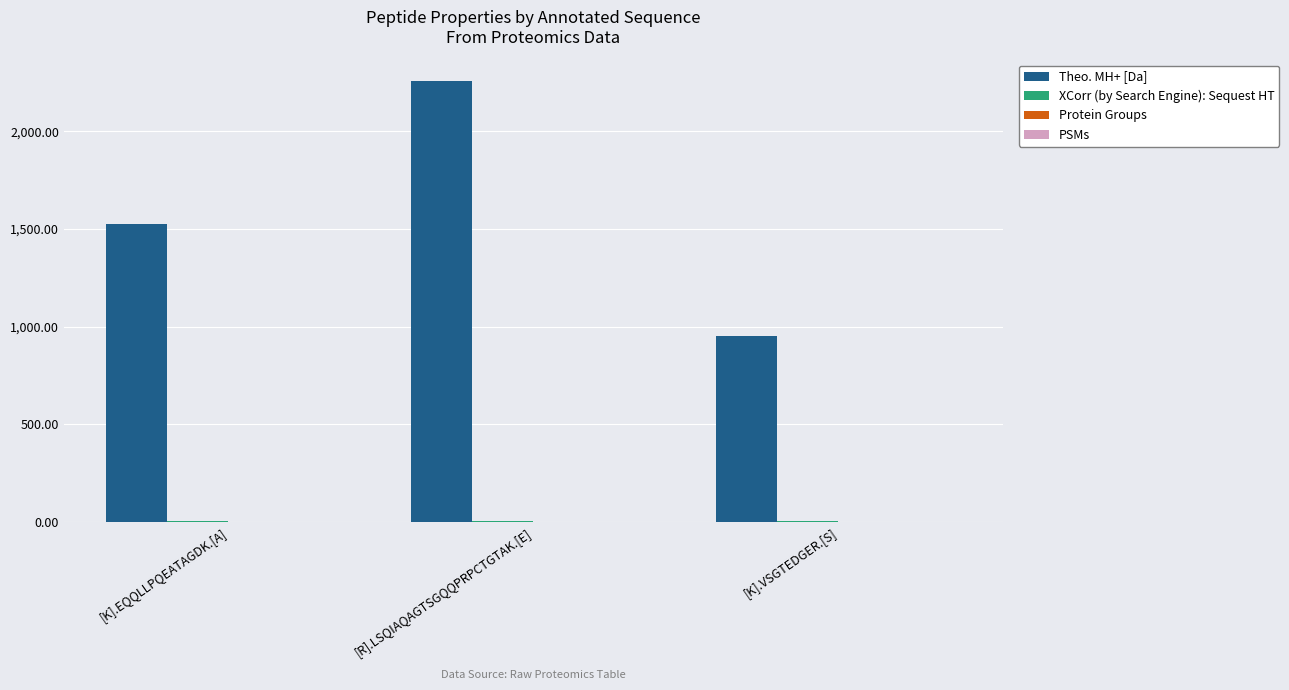

What is the greatest value displayed?

2257.1